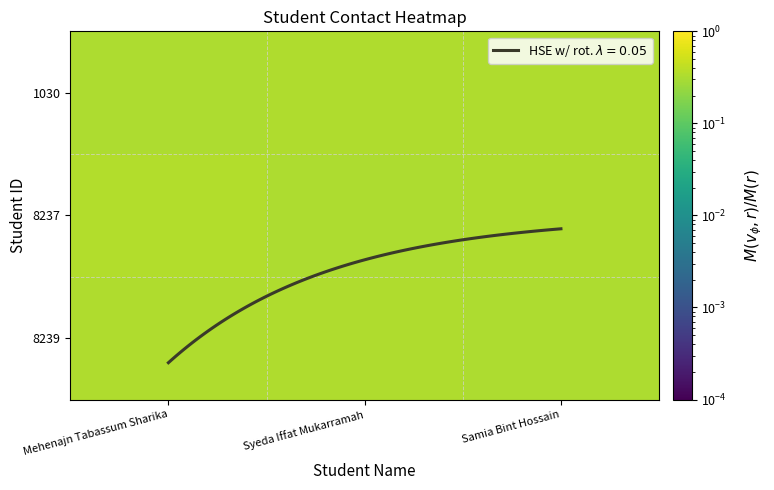

Count the number of categories in the chart.

3